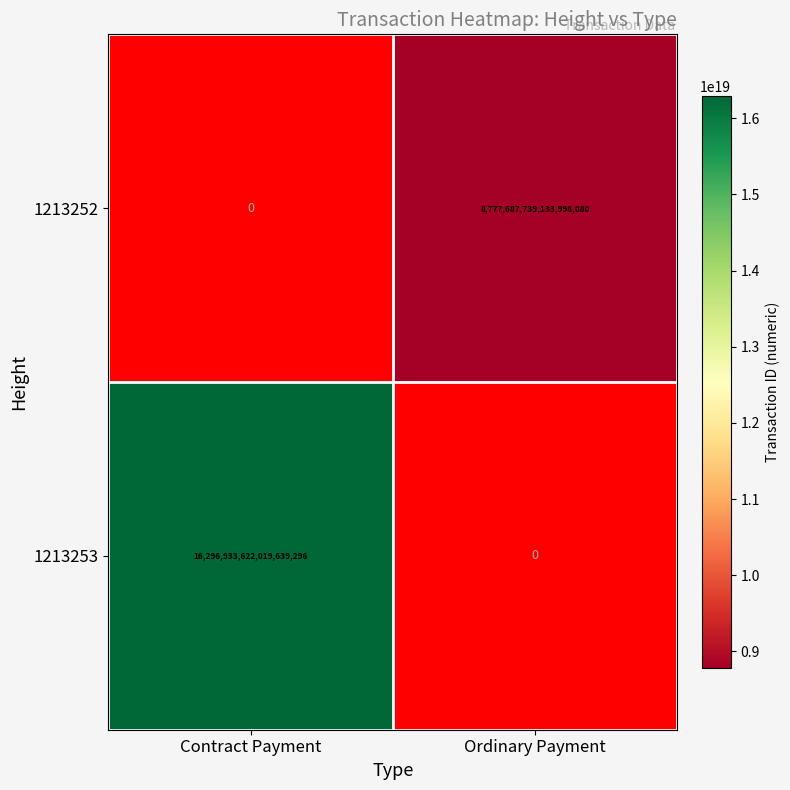

Is it true that 1213252 equals 13511311049696063488 at Ordinary Payment?

False